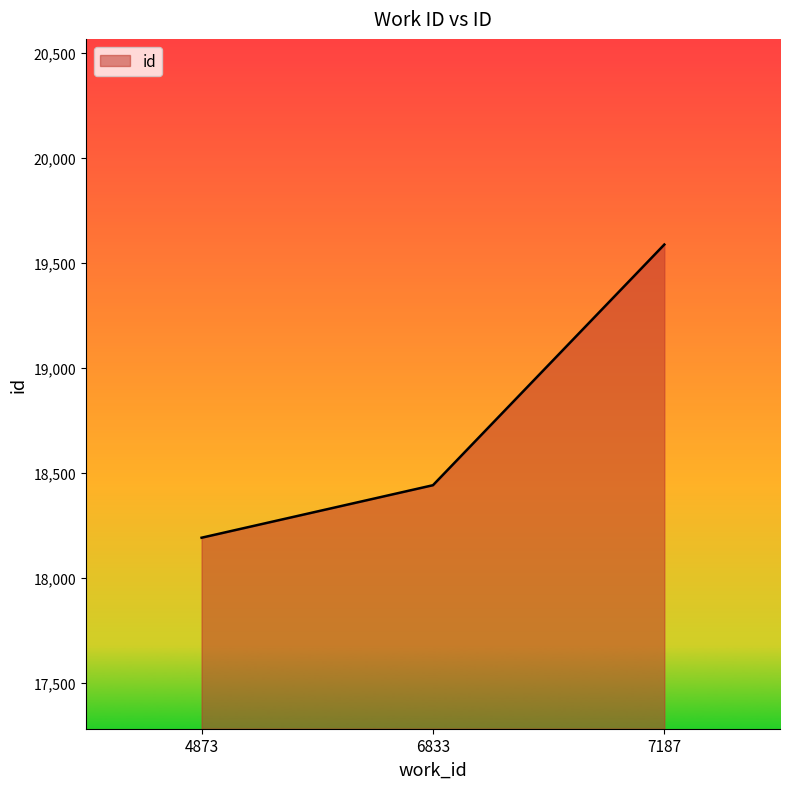

The value at 4873 is 18191. True or false?

True